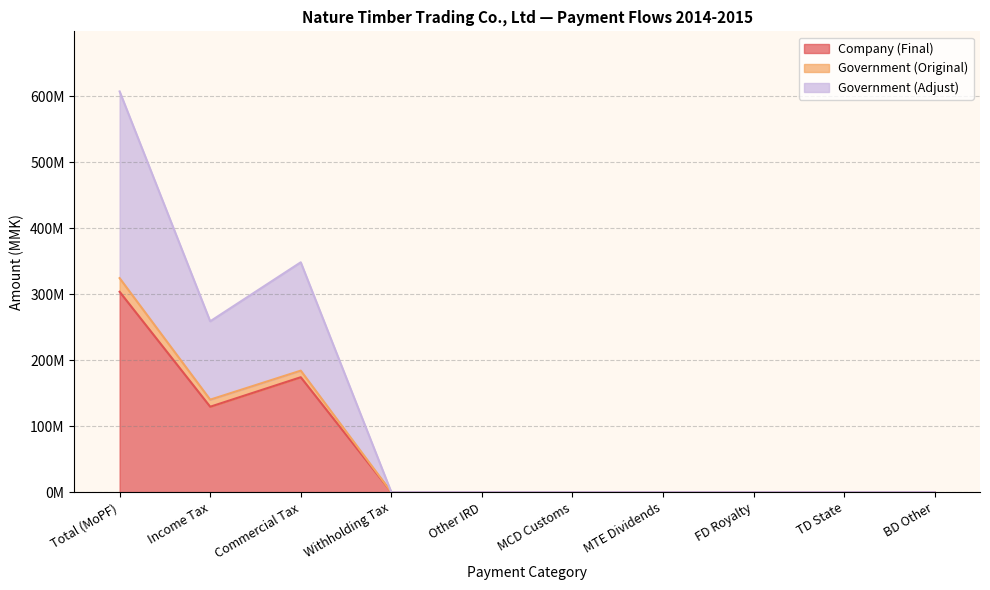

Reading left to right, transcribe all the data shown in this chart.

Company (Final): Total (MoPF)=303807545	Income Tax=129528981	Commercial Tax=174278564	Withholding Tax=0	Other IRD=0	MCD Customs=0	MTE Dividends=0	FD Royalty=0	TD State=0	BD Other=0
Government (Original): Total (MoPF)=324524738	Income Tax=140246174	Commercial Tax=184278564	Withholding Tax=0	Other IRD=0	MCD Customs=0	MTE Dividends=0	FD Royalty=0	TD State=0	BD Other=0
Government (Adjust): Total (MoPF)=607615090	Income Tax=259057962	Commercial Tax=348557128	Withholding Tax=0	Other IRD=0	MCD Customs=0	MTE Dividends=0	FD Royalty=0	TD State=0	BD Other=0